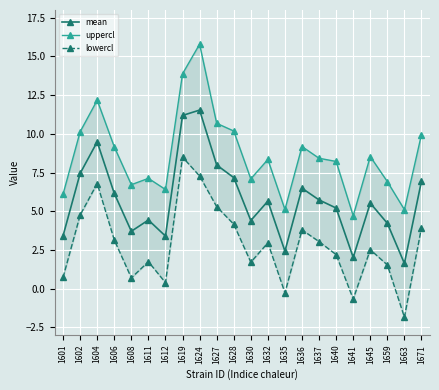

True or false: lowercl and uppercl intersect in this chart.

False